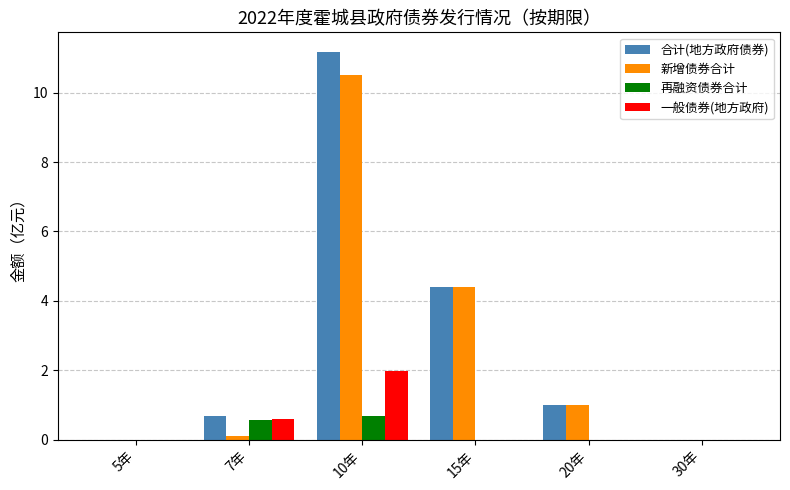

Which label corresponds to the largest value in the chart?

10年